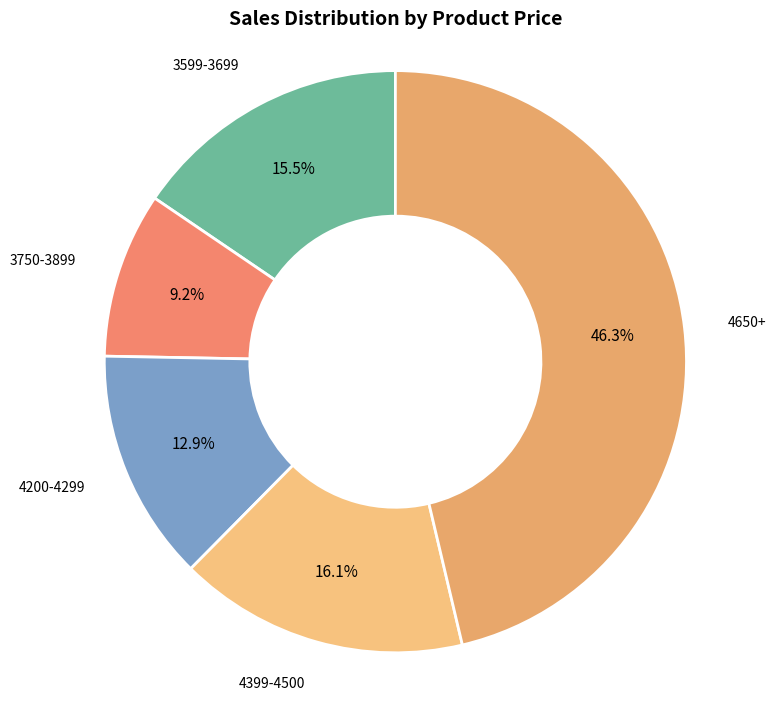

Which has a higher value, 4200-4299 or 4399-4500?

4399-4500